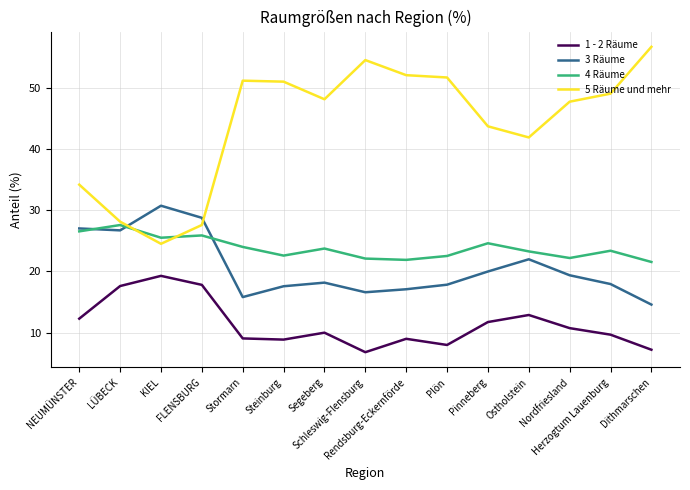

Between which two adjacent categories do 4 Räume and 5 Räume und mehr first intersect?

LÜBECK and KIEL